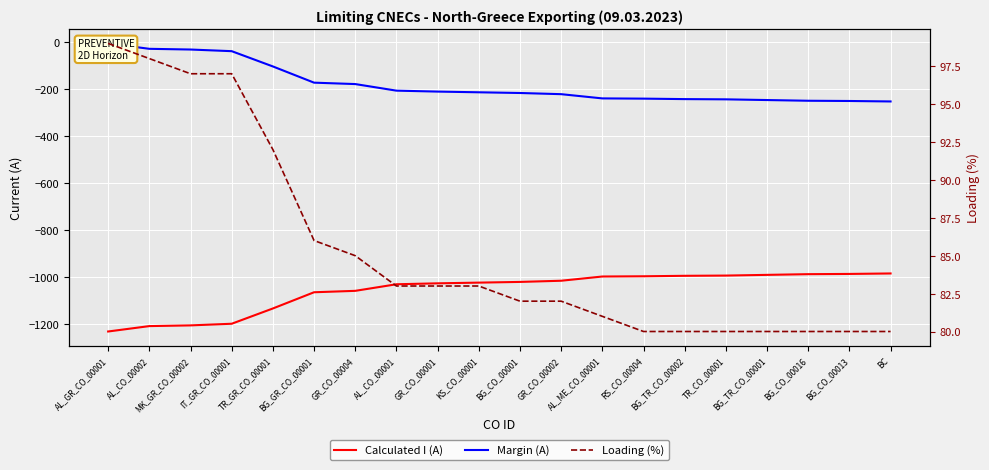

True or false: Margin (A) has more than 1 interior local peaks.

False